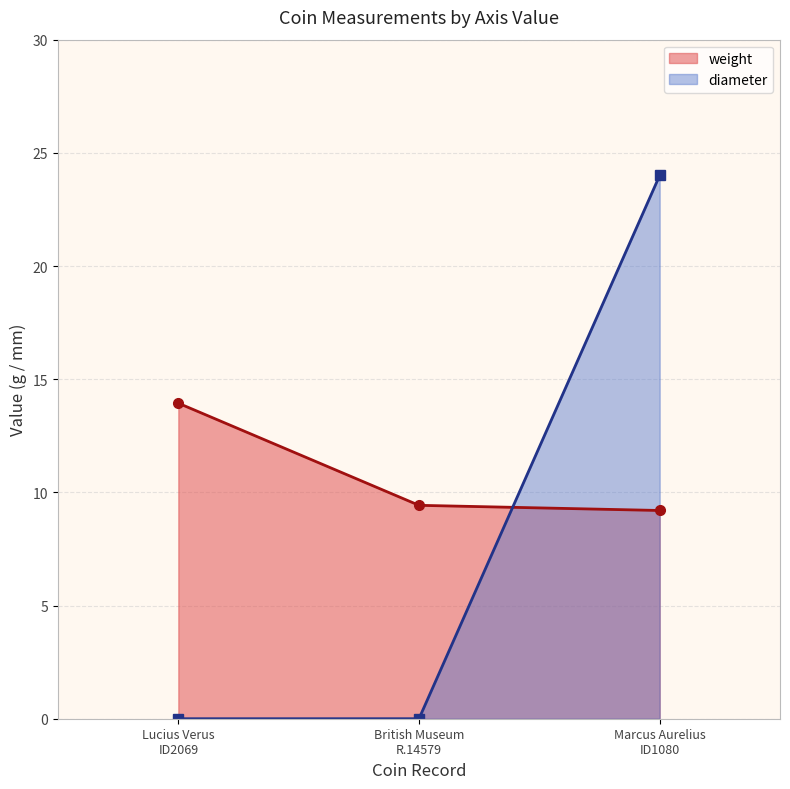

Reading right to left, transcribe all the data shown in this chart.

weight: 9.2	9.4	13.9
diameter: 24.0	0.0	0.0